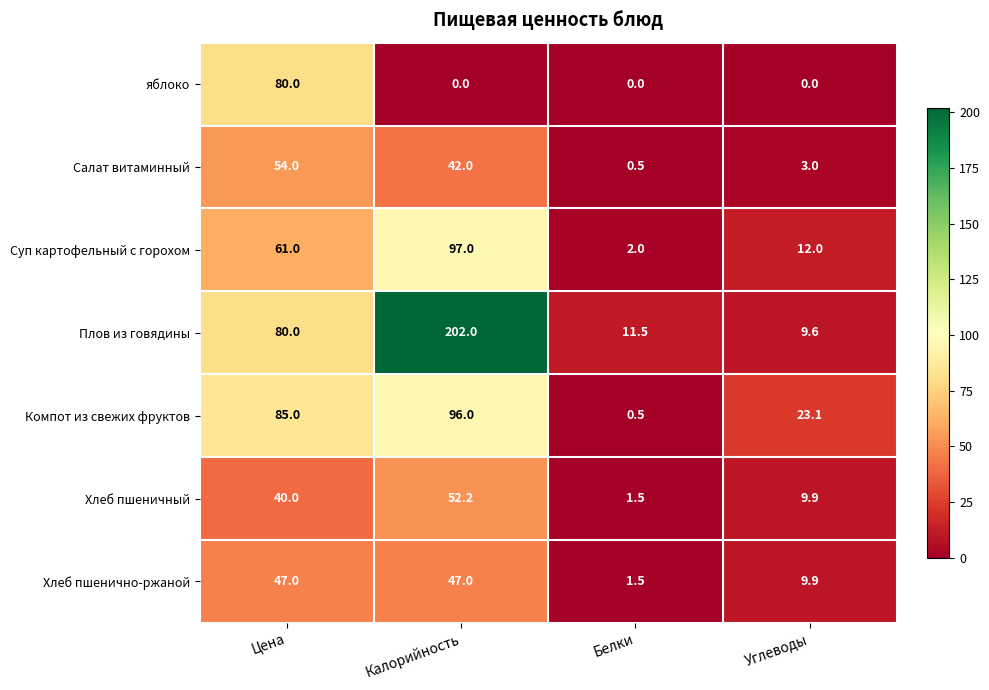

How many data points does each series have?

4